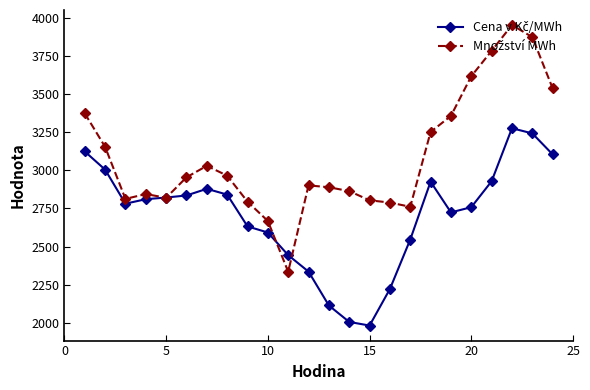

What is the greatest value displayed?

3955.2